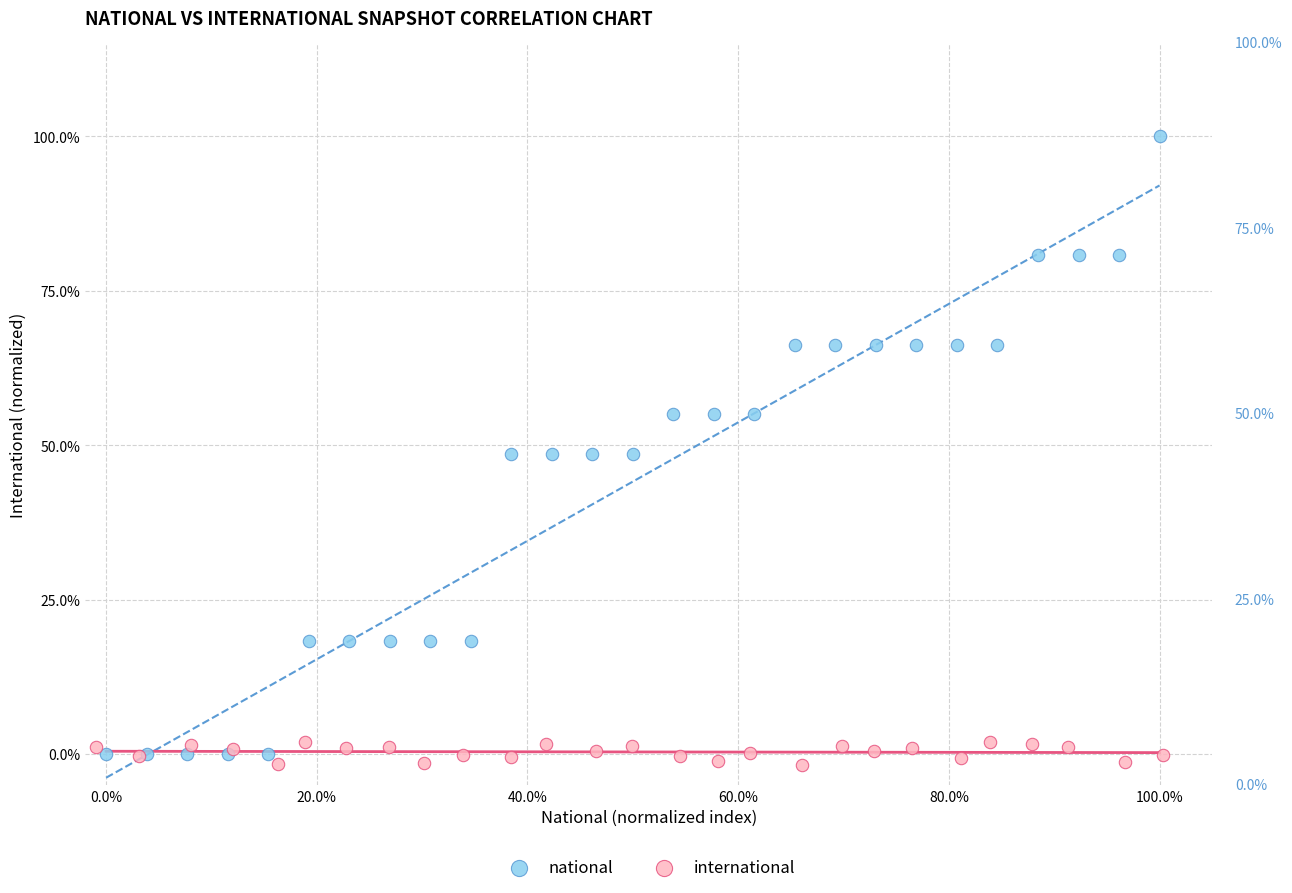

Which series reaches the minimum Y coordinate?

international